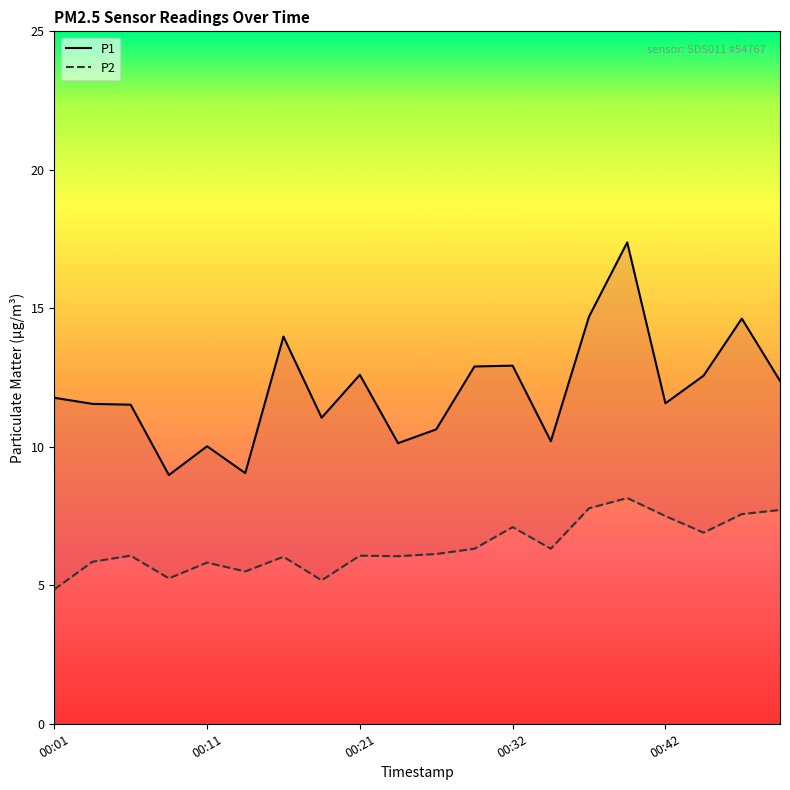

The P2 series shows 8.6 at 5. True or false?

False